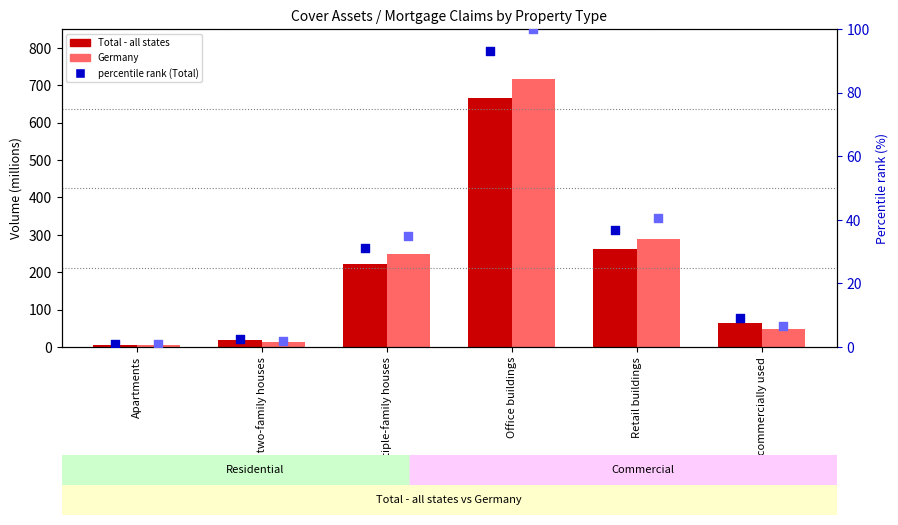

Which series has the largest total across all categories?

Germany